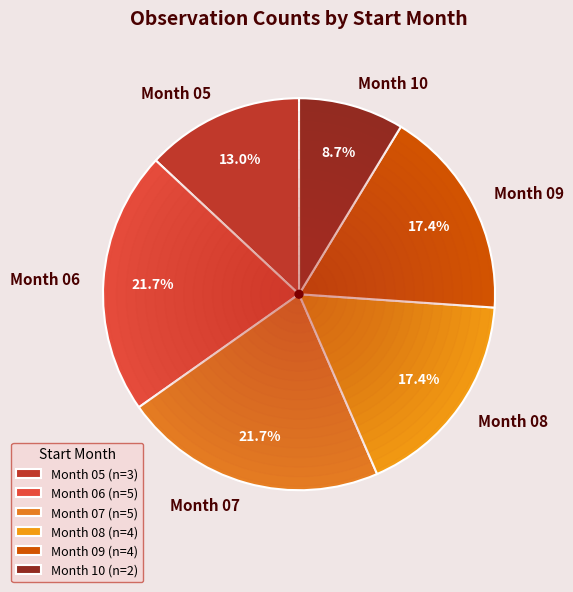

What is the ratio of the value at Month 05 to the value at Month 10?

1.5